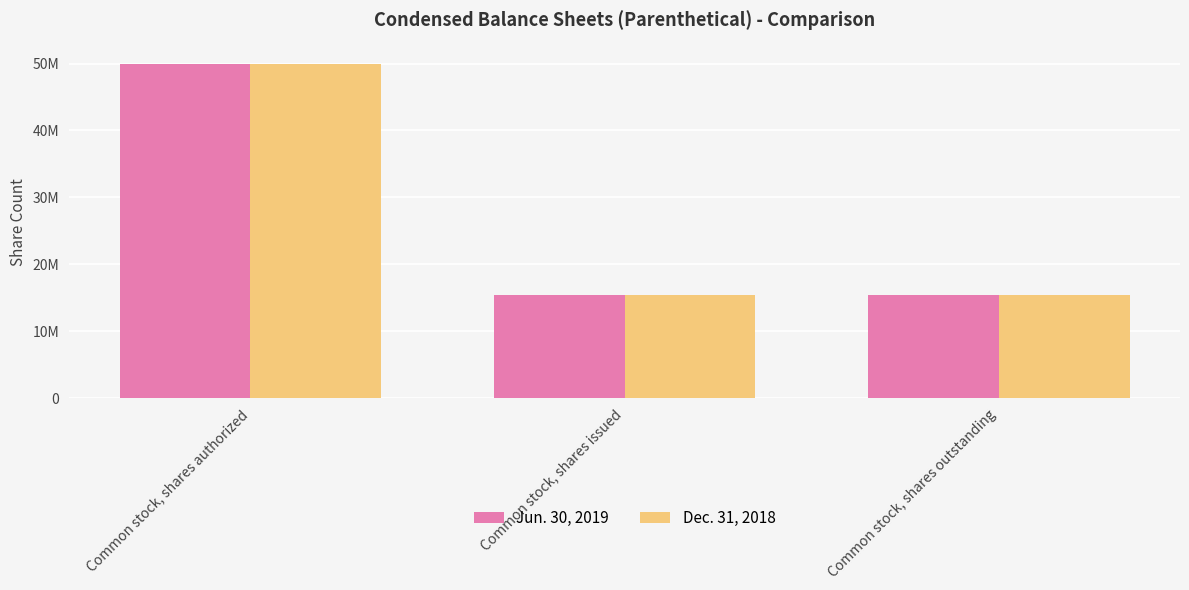

Reading left to right, extract all data points from this chart.

Jun. 30, 2019: 50000000	15326150	15326150
Dec. 31, 2018: 50000000	15326150	15326150